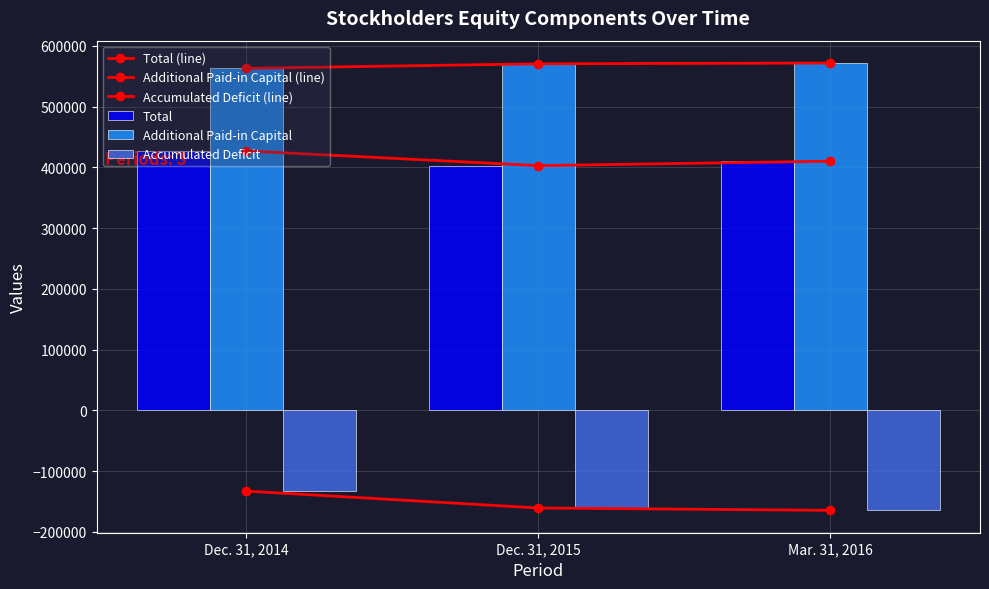

What is the label of the 3rd bar from the right?

Dec. 31, 2014